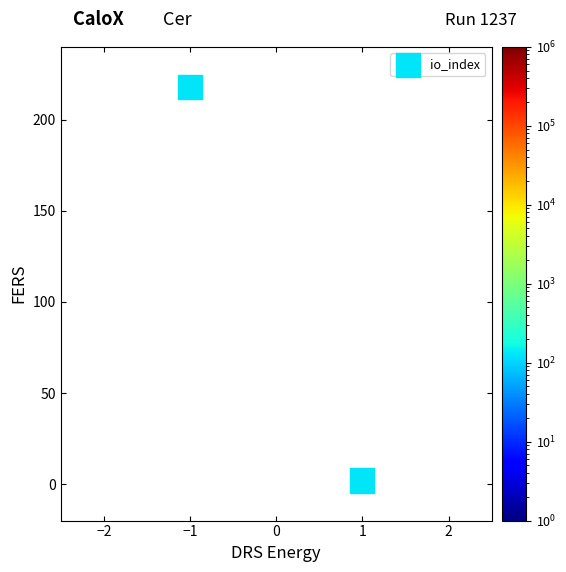

What is the range of Y values (max minus min)?

216